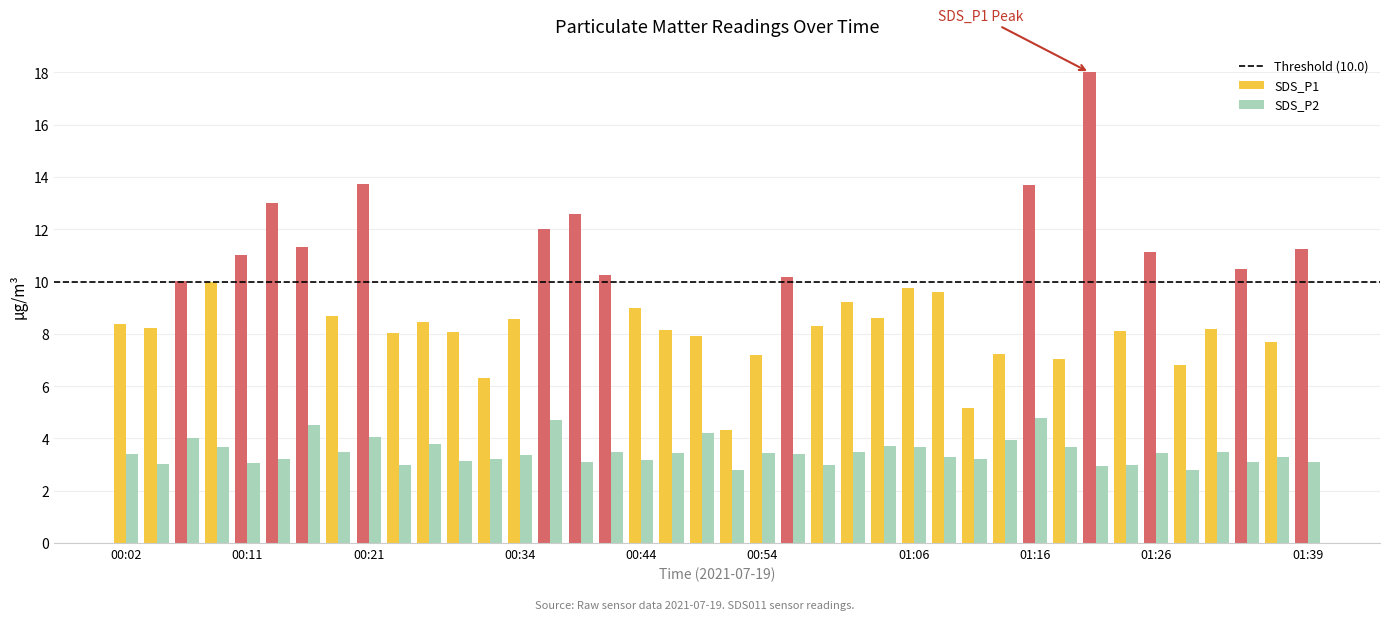

What is the highest value of the SDS_P1 series?

18.0